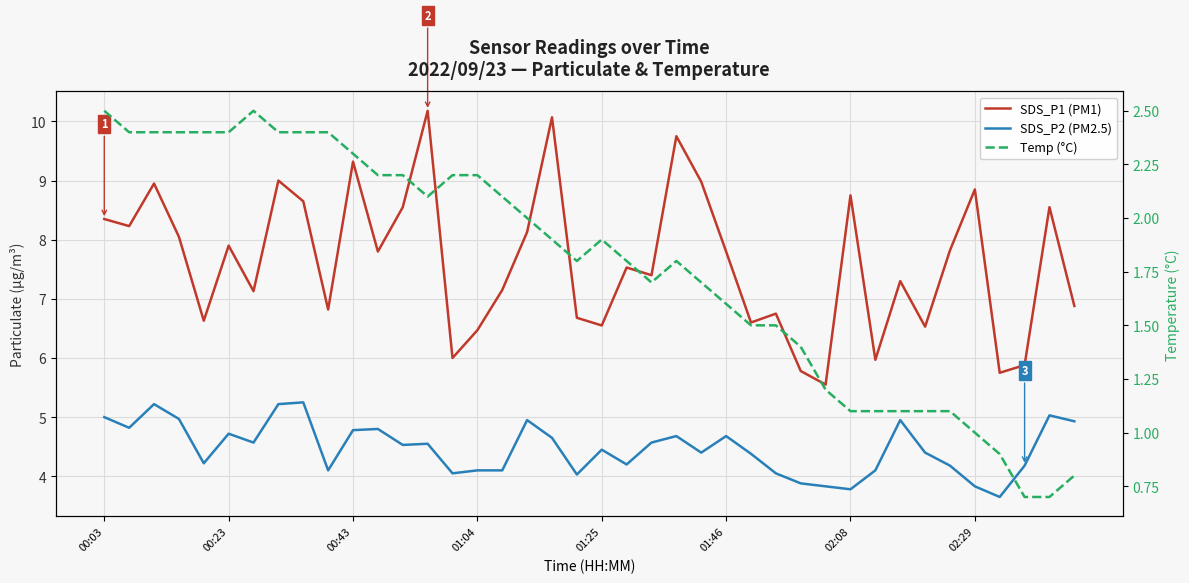

What is the total value across all series at 12?

15.3